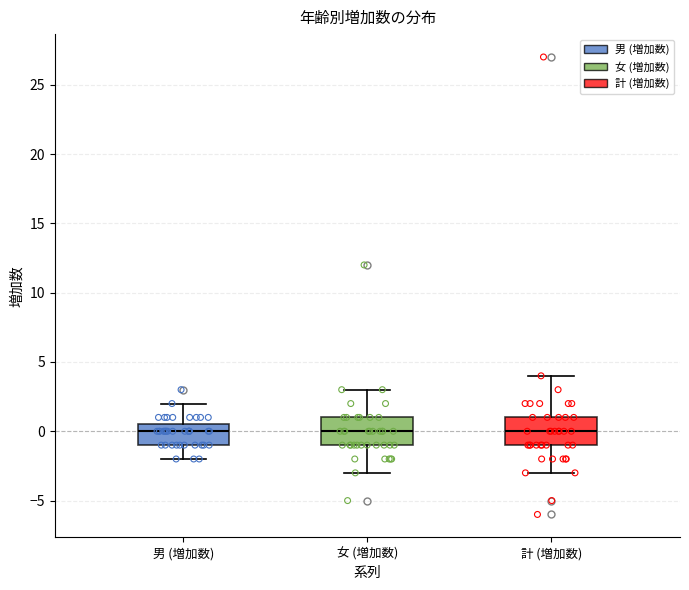

Where does the upper whisker of the box for 男 (増加数) end on the y-axis? The values are not printed on the chart, so give them approximately, as read against the axis.

2.0